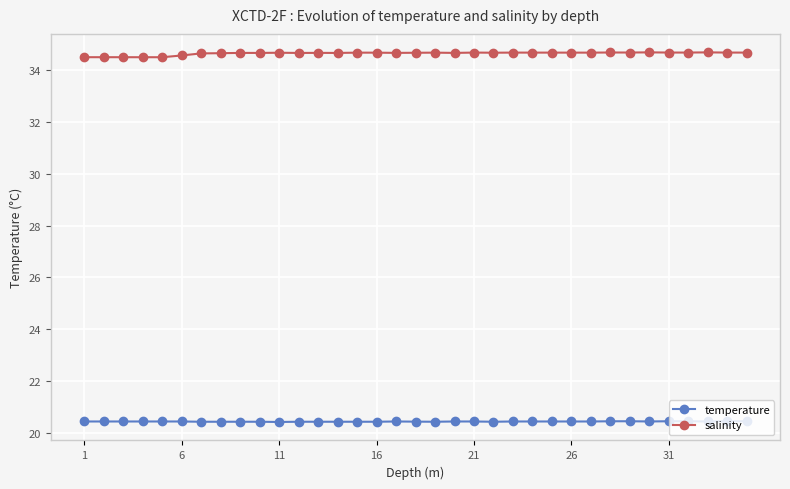

Which series has the largest total across all categories?

salinity